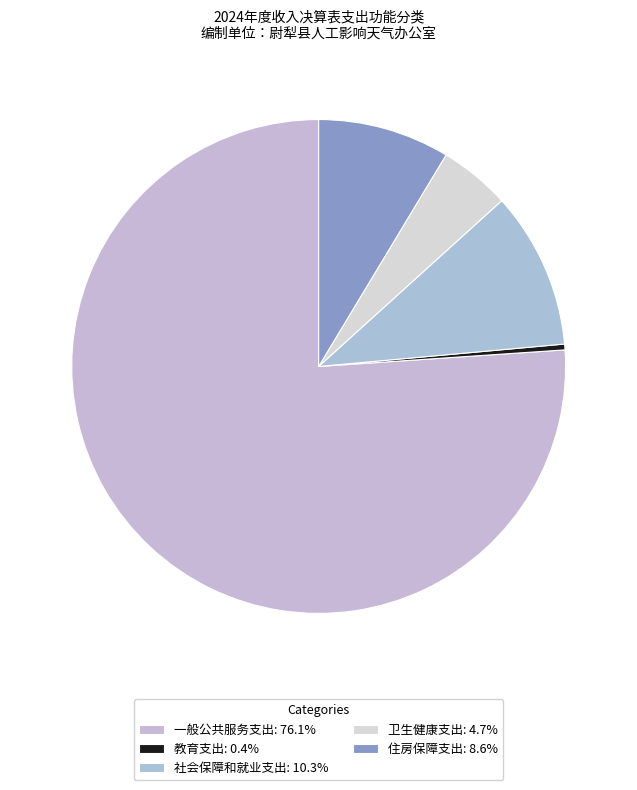

What percentage is the 住房保障支出 slice, to the nearest percent?

9%